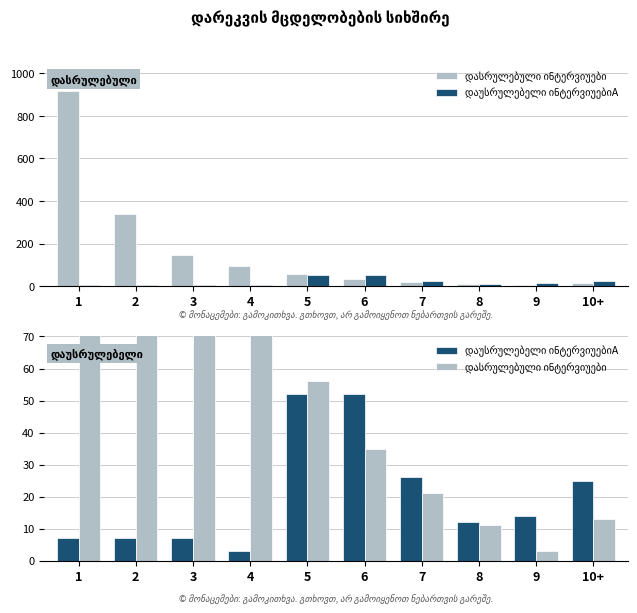

Does the chart contain stacked bars?

No